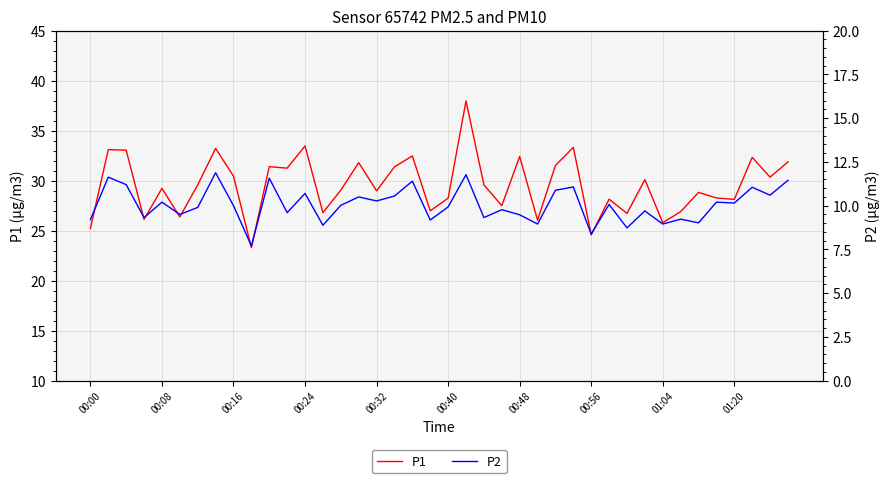

How many data points in P2 are less than 10?

19